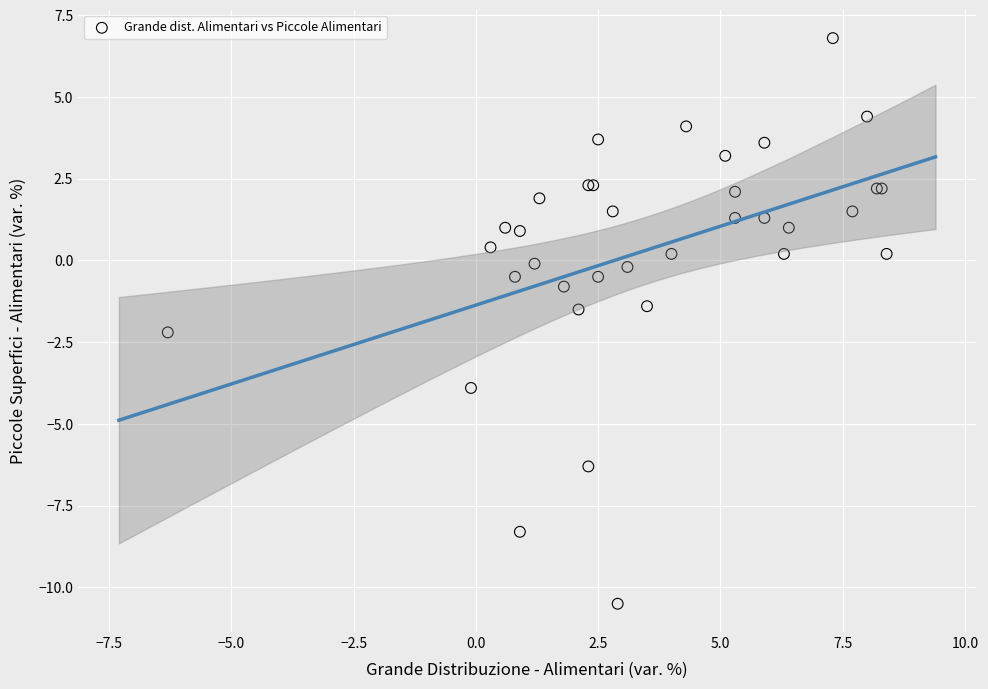

What Y value in the scatter plot is closest to -1?

-0.8